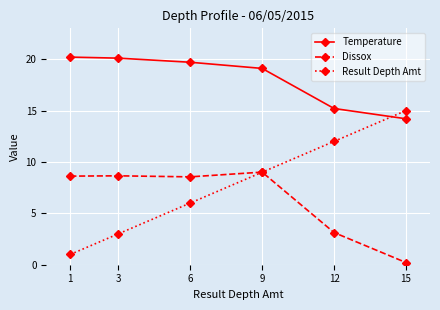

Where is Result Depth Amt nearest to the value 8?

9